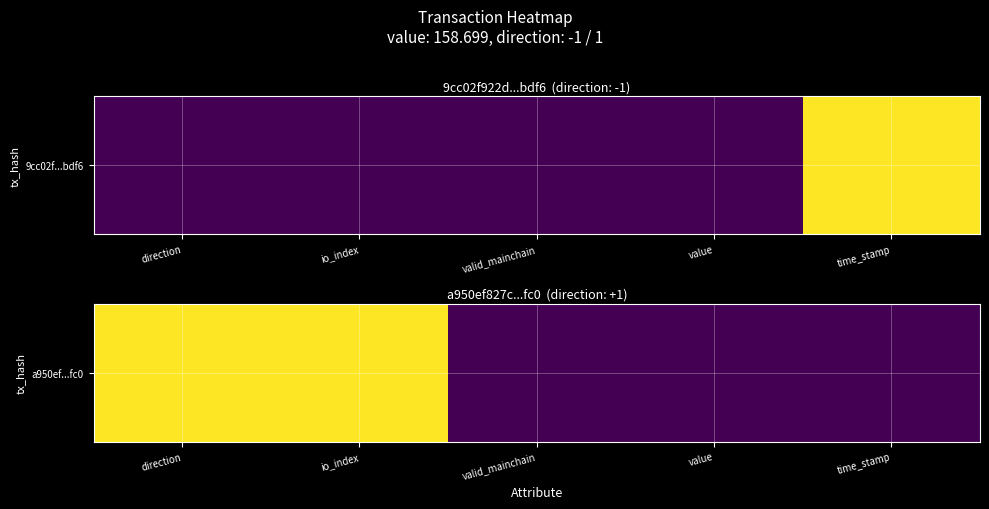

Is it true that the value at io_index is 1?

True